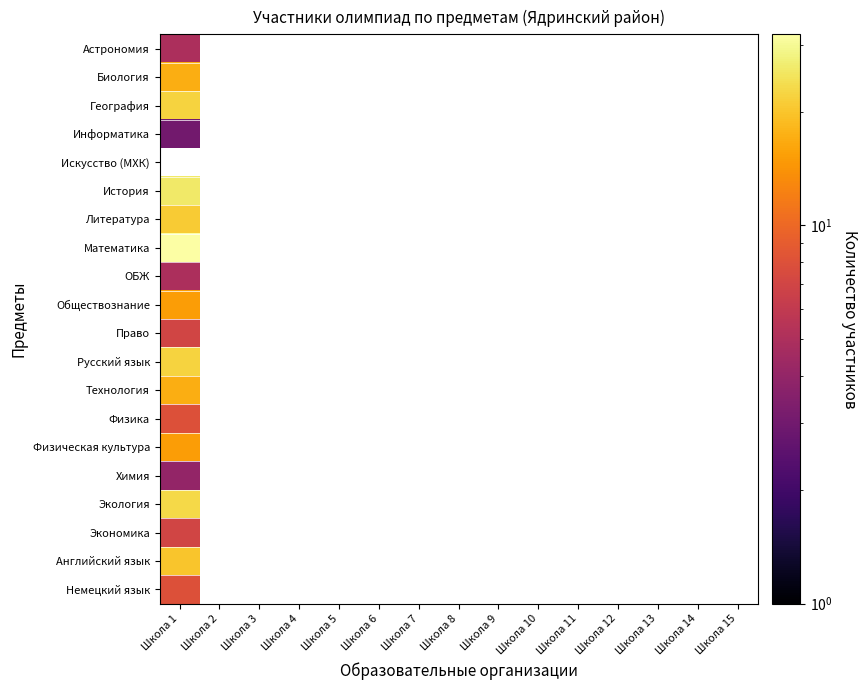

The Химия series shows 4.0 at Школа 1. True or false?

True